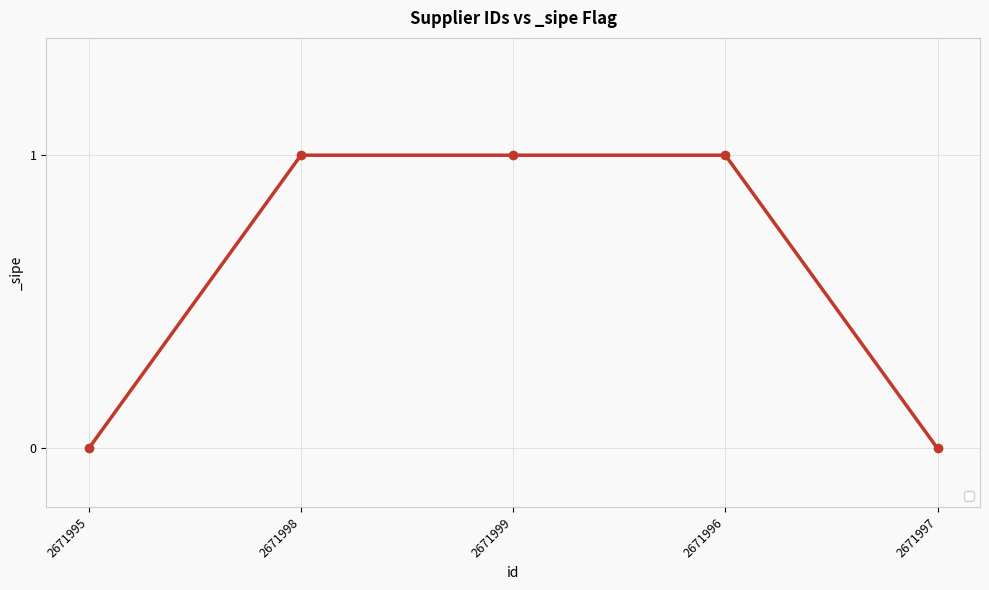

The value at 2671997 is -1. True or false?

False